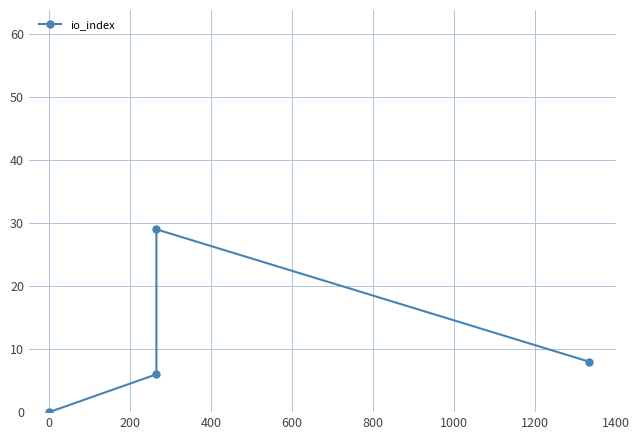

How many lines are shown in the chart?

1